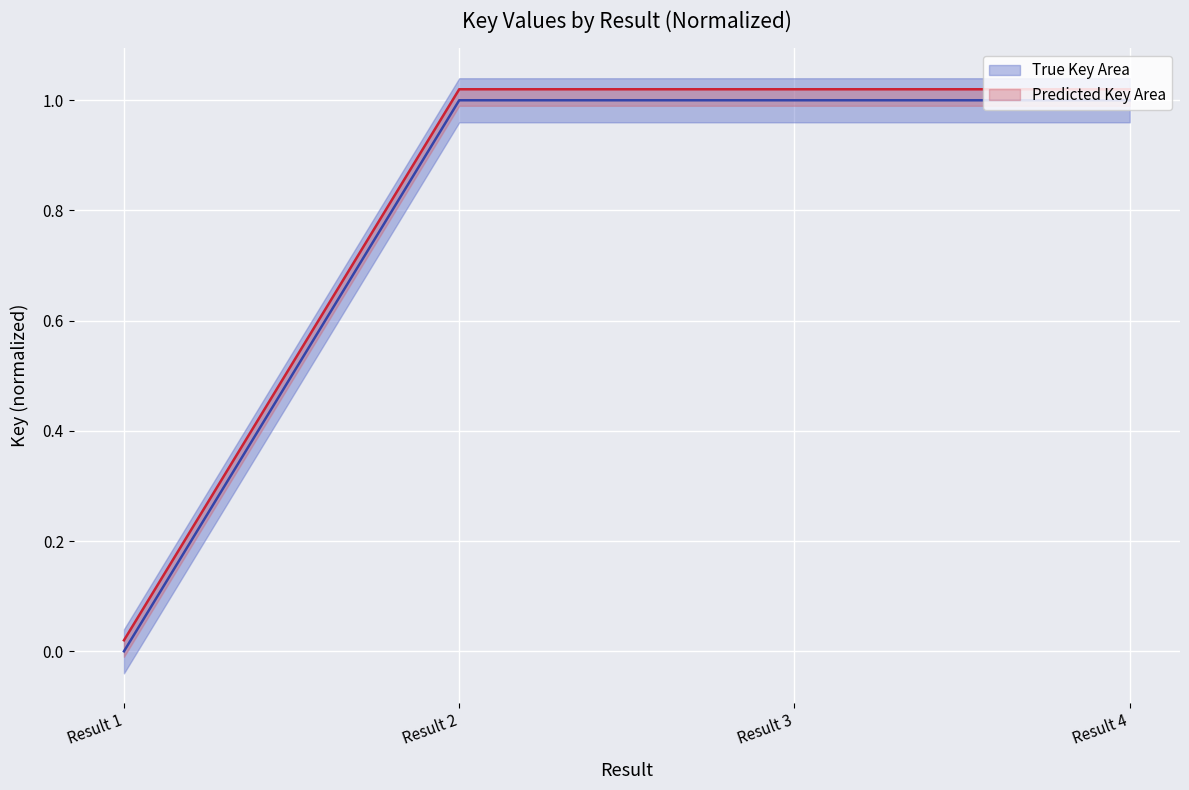

What is the approximate value of True Key Area at Result 2?

1.0